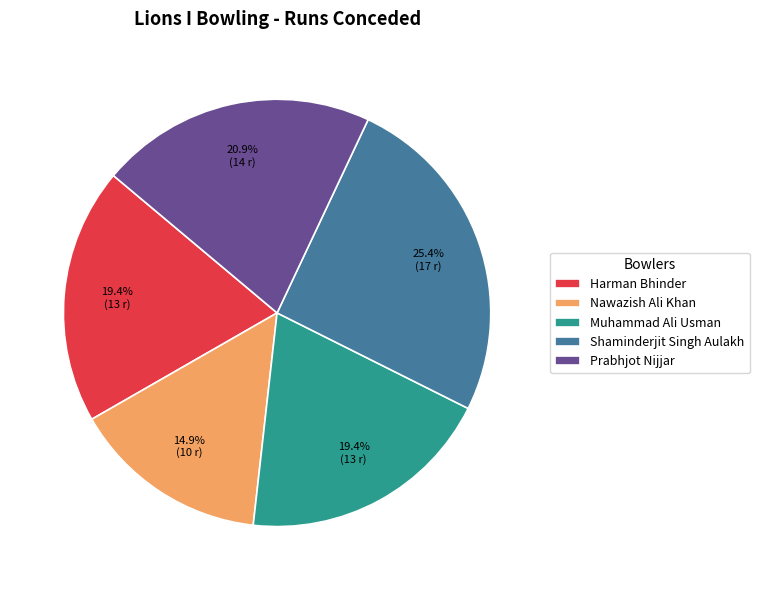

What percentage is the Prabhjot Nijjar slice, to the nearest percent?

21%